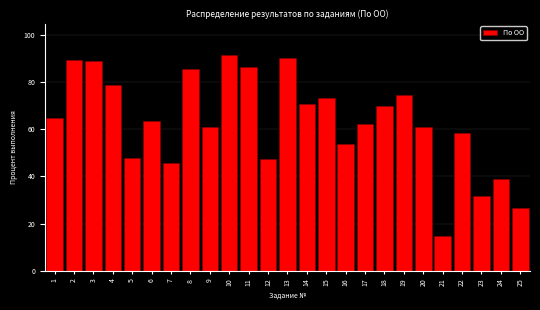

Approximately how many times larger is the value at 25 compared to 1?

0.4